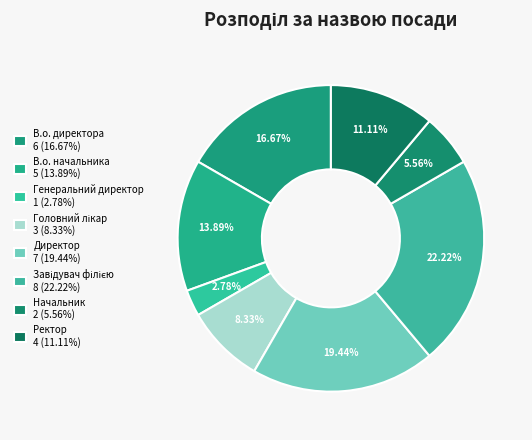

How many segments does this pie chart have?

8